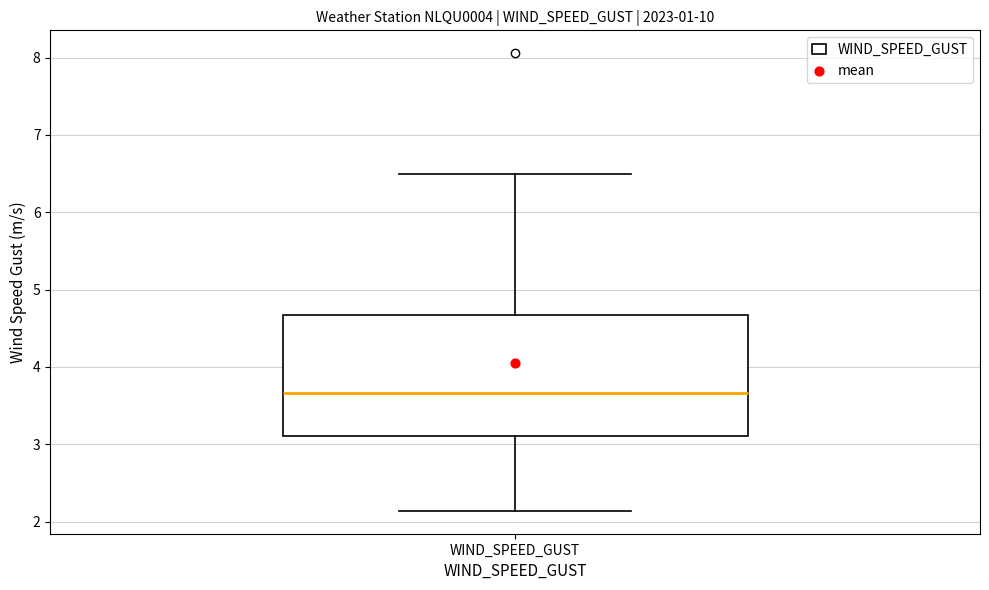

Where does the median line of the box for WIND_SPEED_GUST sit on the y-axis? The values are not printed on the chart, so give them approximately, as read against the axis.

3.7